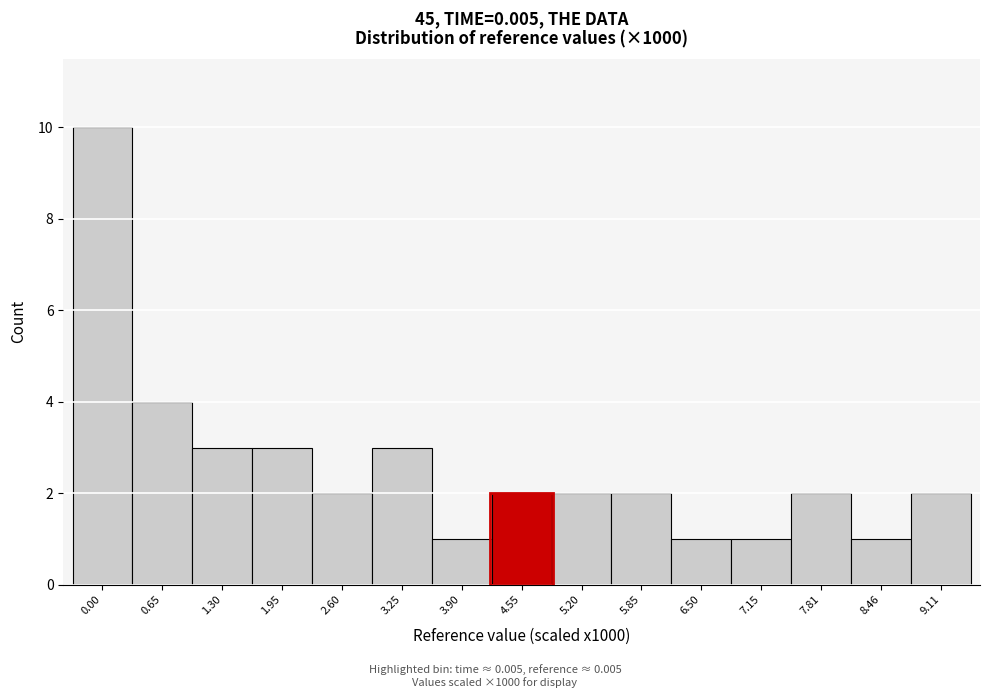

Reading left to right, transcribe all the data shown in this chart.

10	4	3	3	2	3	1	2	2	2	1	1	2	1	2